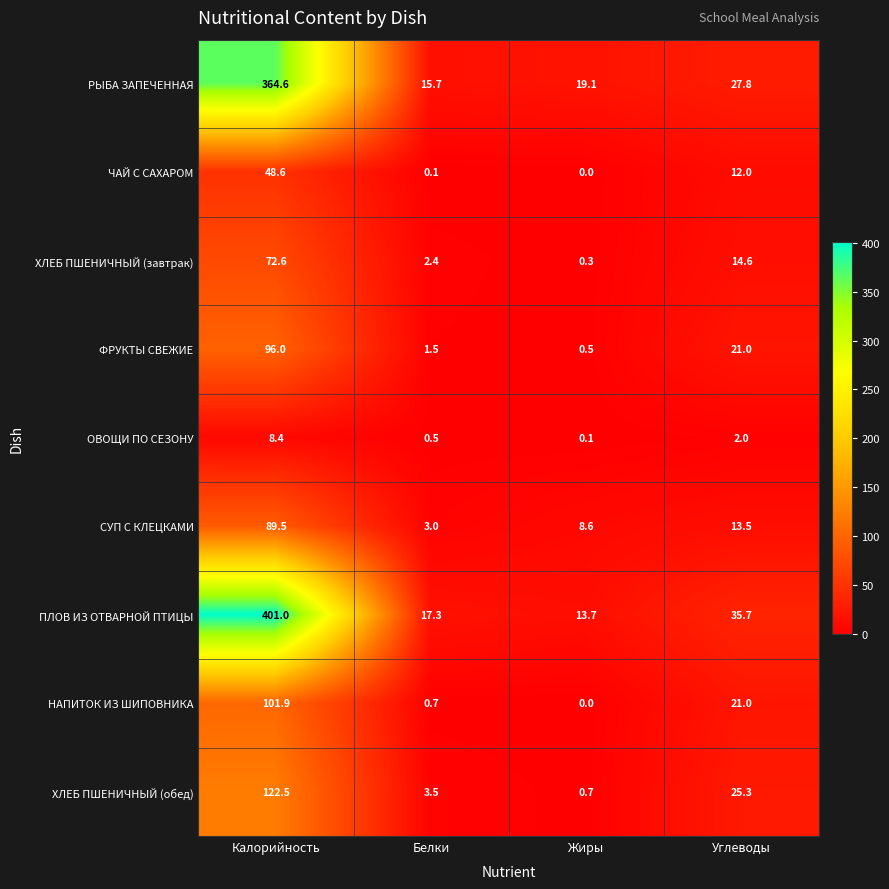

How many data points does each series have?

4